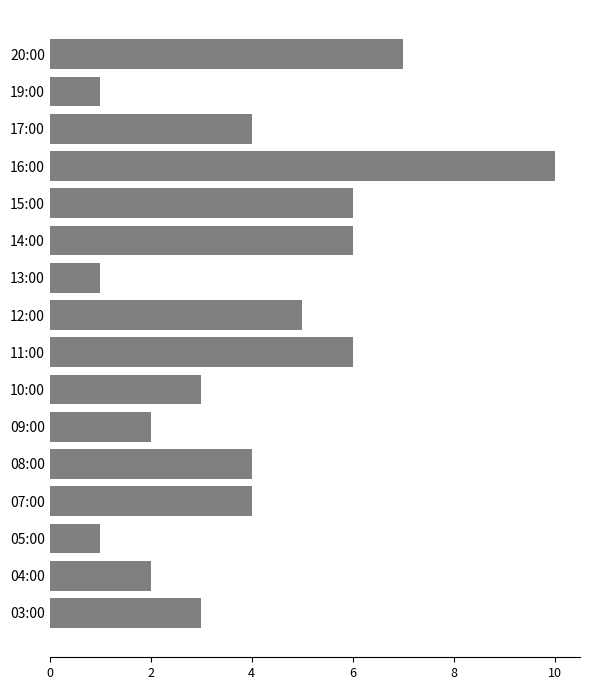

Is it true that the value at 20:00 is 11?

False